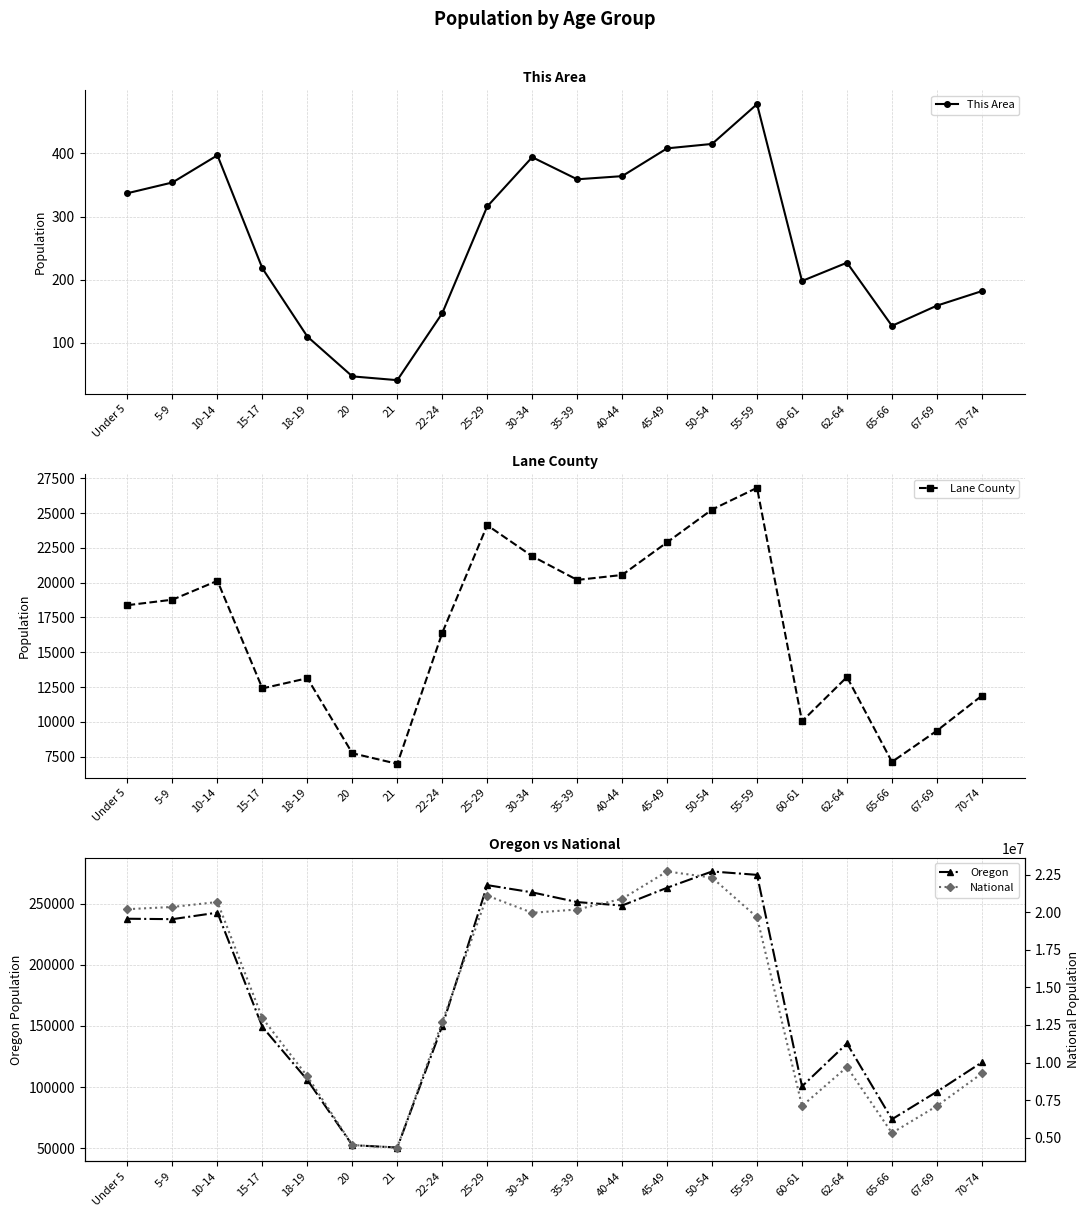

At which label does Oregon first exceed 237214?

Under 5